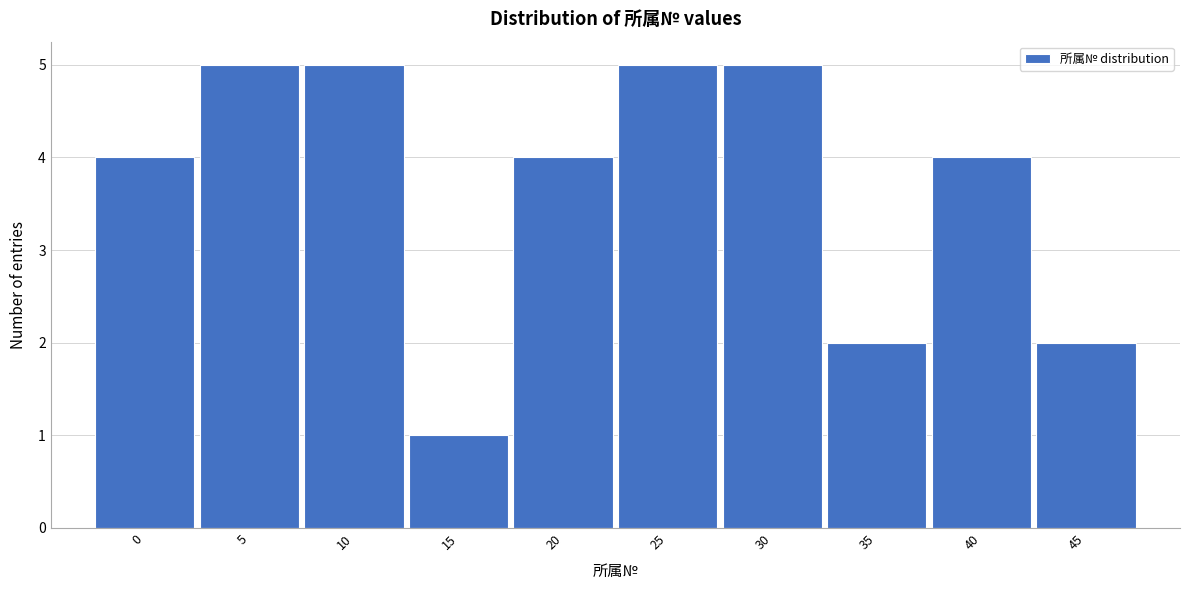

Reading left to right, transcribe all the data shown in this chart.

0=4	5=5	10=5	15=1	20=4	25=5	30=5	35=2	40=4	45=2